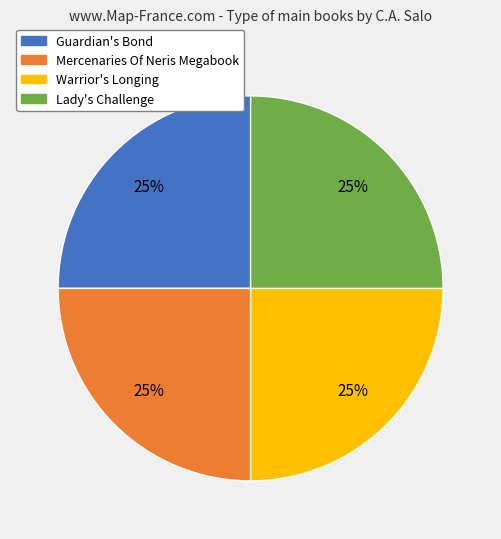

Does any single category account for the majority?

No